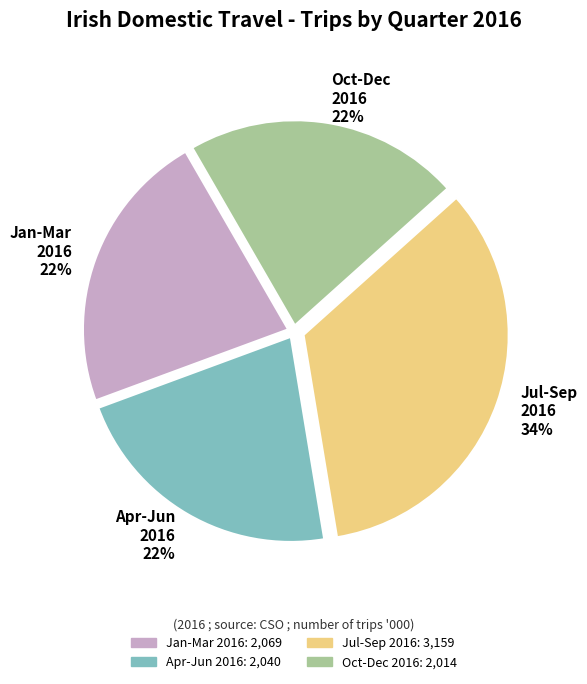

Does Jan-Mar 2016 22% represent more than half of the total?

No